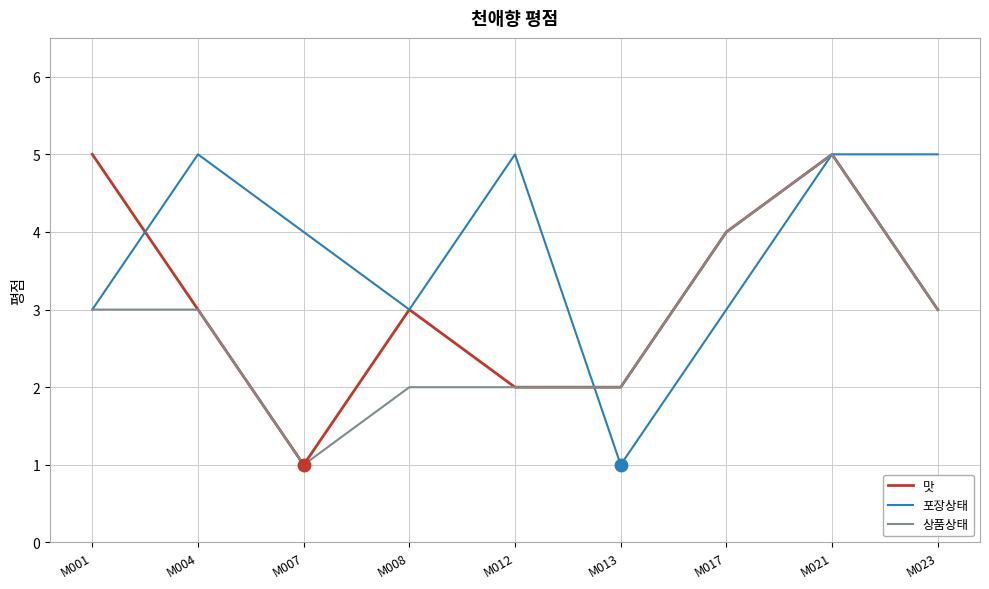

Where do 맛 and 포장상태 first cross each other?

M001 and M004